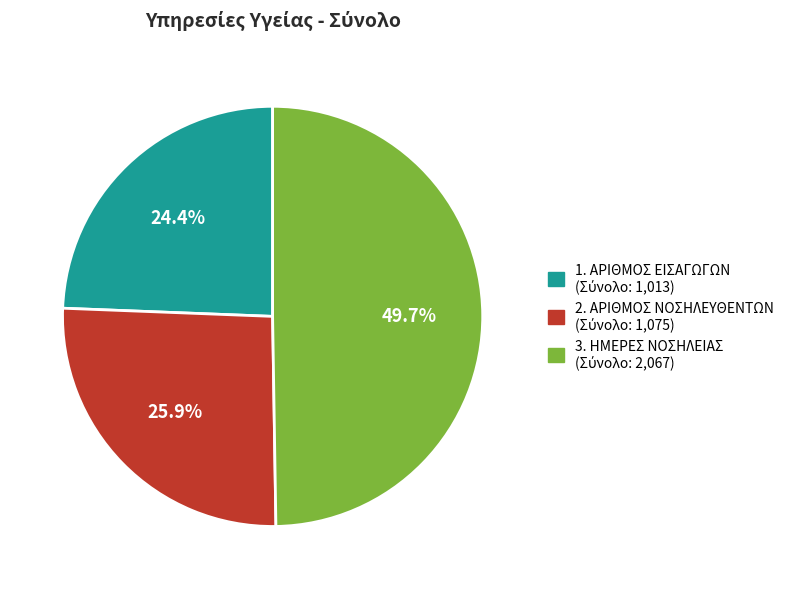

Count the number of slices in the pie.

3